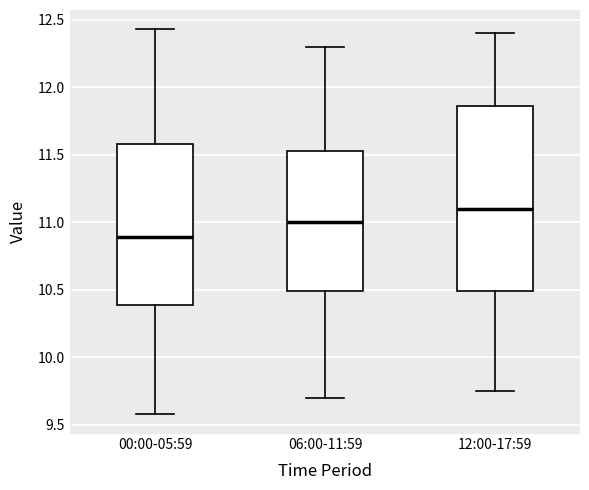

Which box has the highest median line?

12:00-17:59